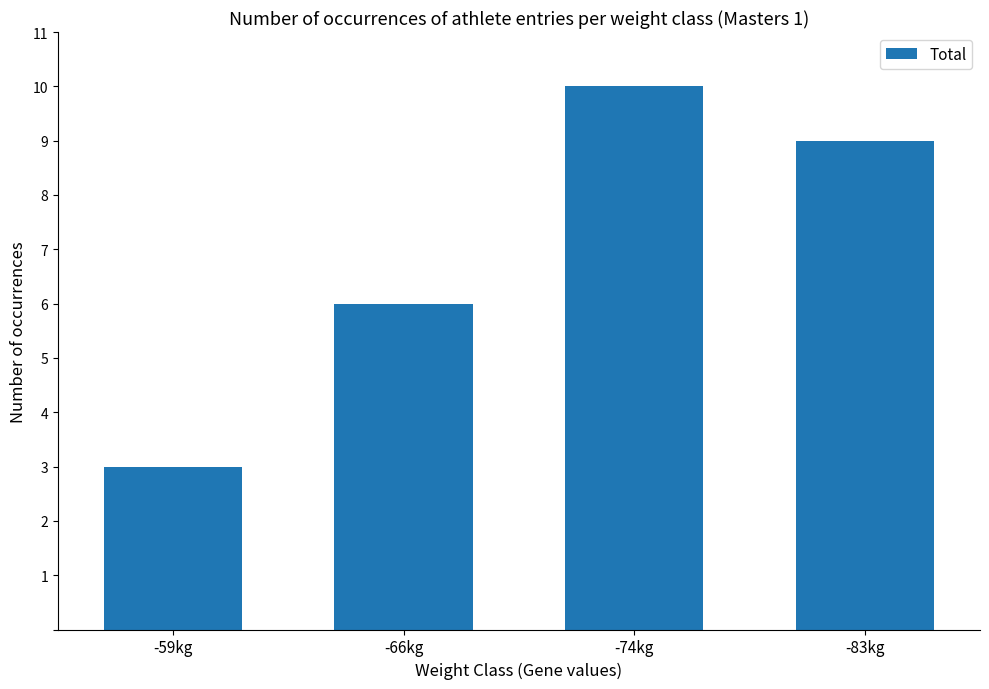

Where does the data first go above 9?

-74kg